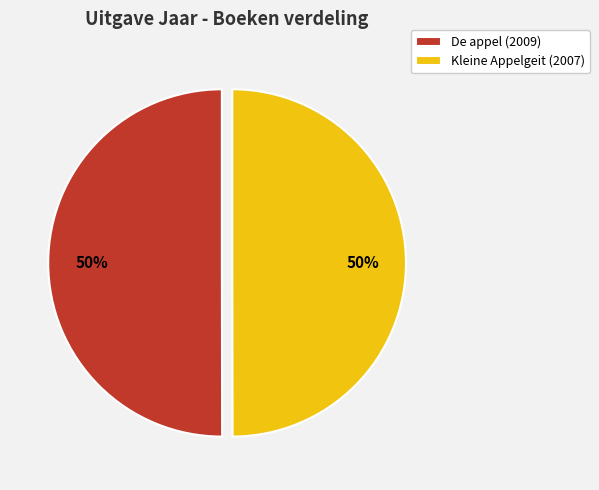

To the nearest percent, what percentage of the pie is Kleine Appelgeit (2007)?

50%